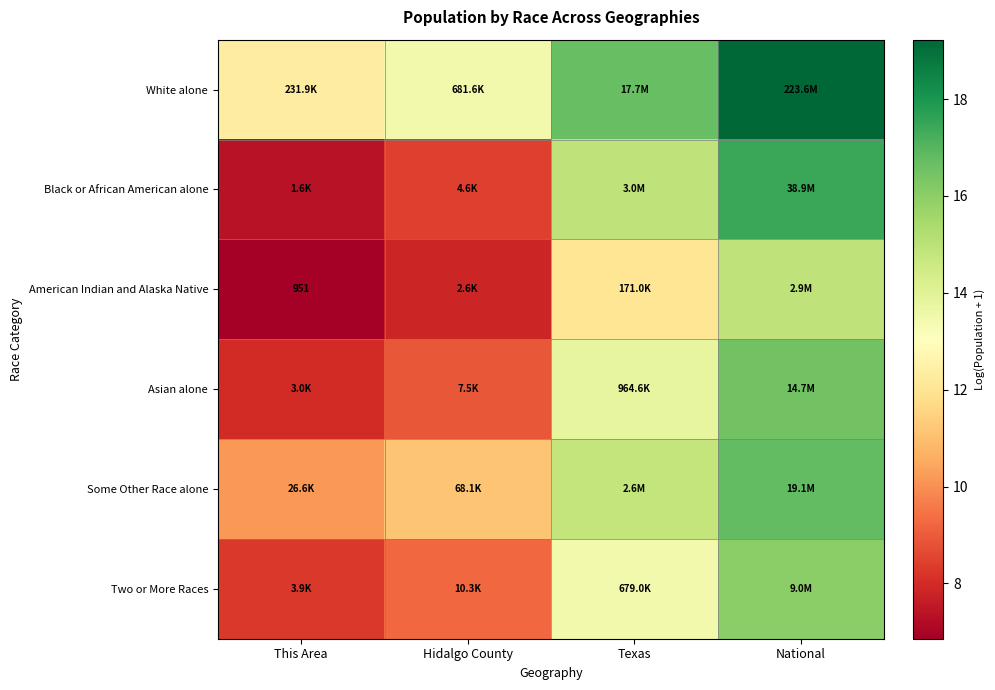

List the labels in order of Some Other Race alone value, smallest first.

This Area, Hidalgo County, Texas, National